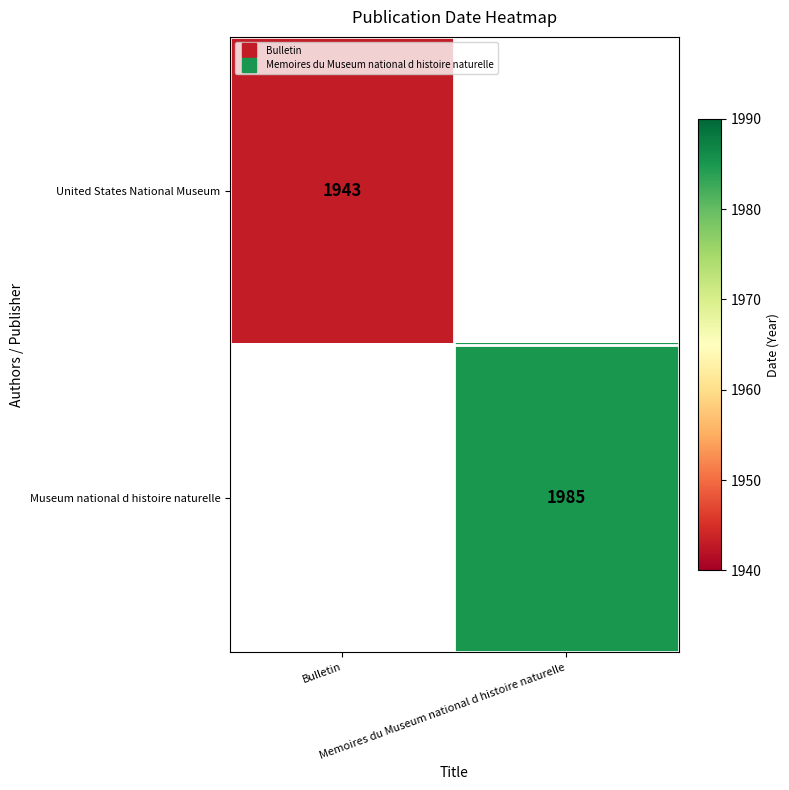

At Memoires du Museum national d histoire naturelle, list the series in order from largest to smallest.

Museum national d histoire naturelle, United States National Museum